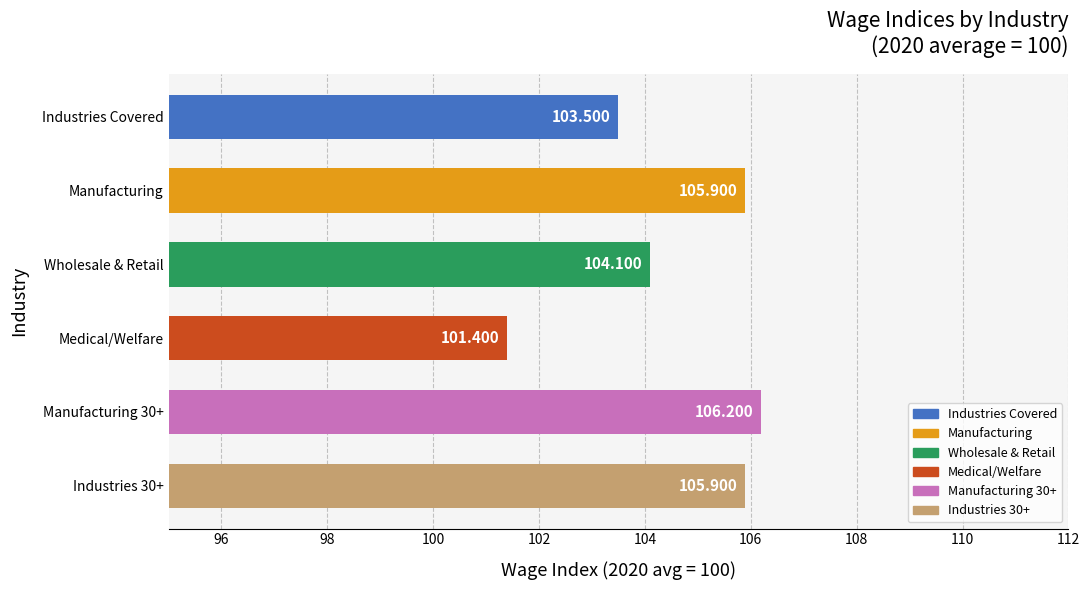

Where is the data nearest to the value 103?

Industries Covered